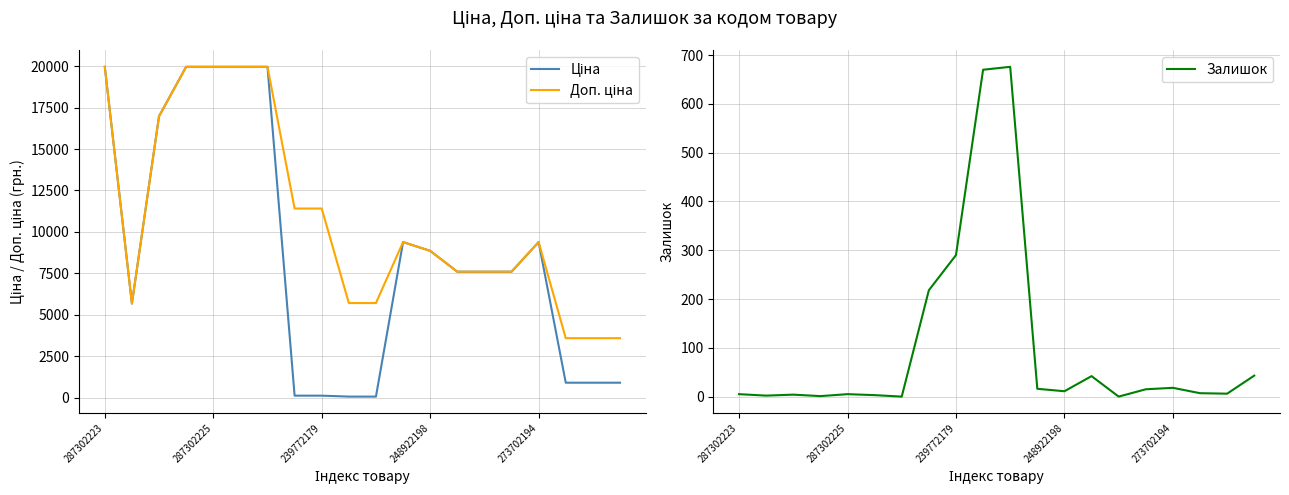

What position from the right is 5?

15